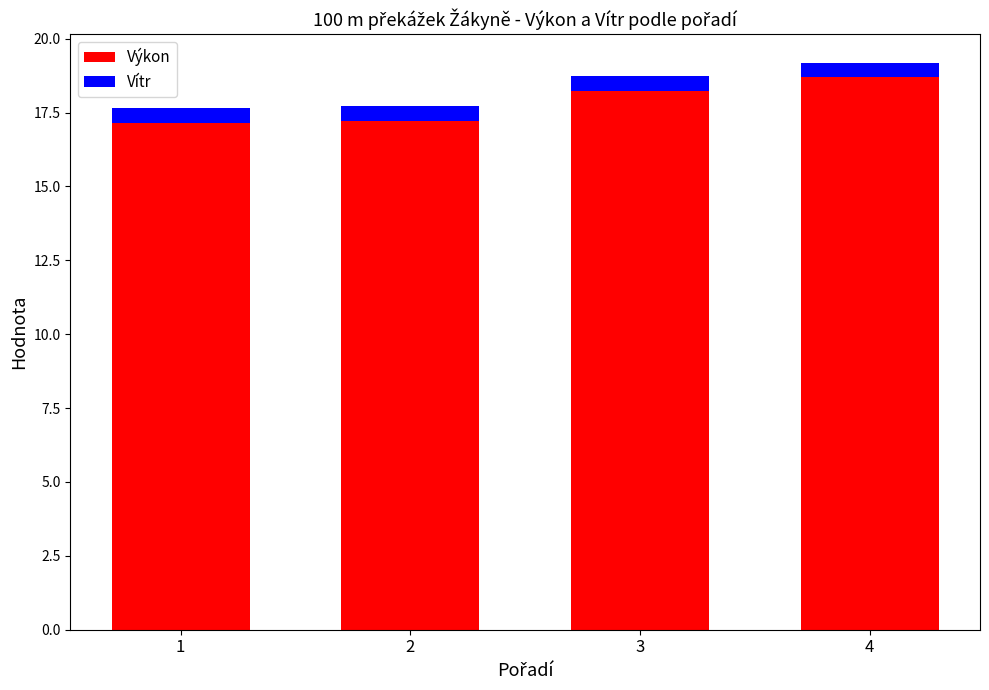

Which category has the highest value in the Výkon series?

4